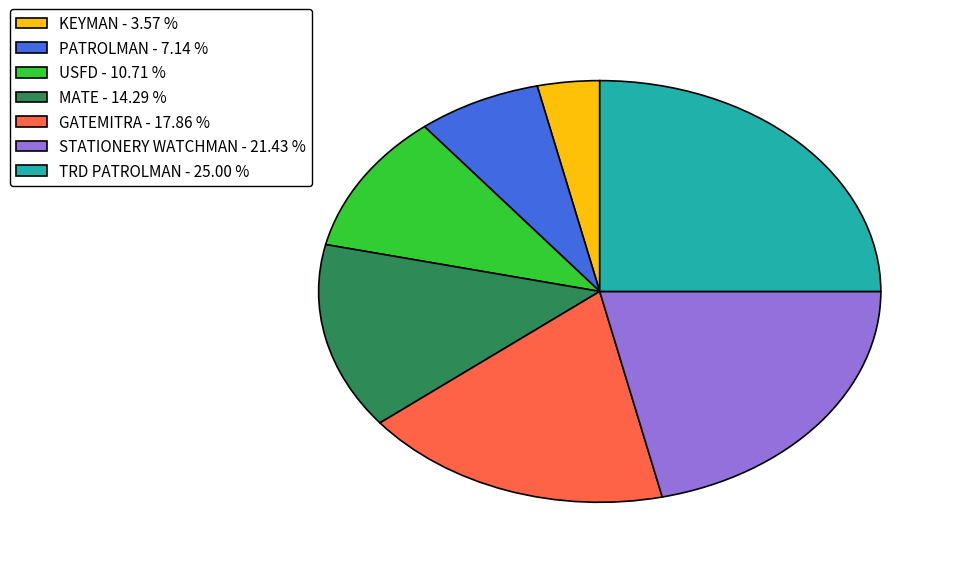

Is it true that MATE is 14% of the pie?

True